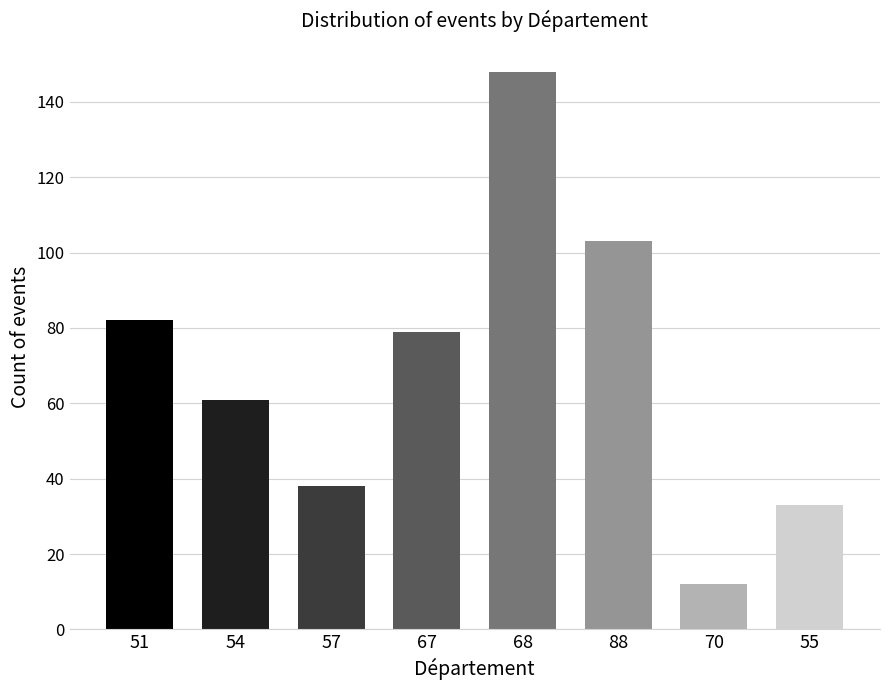

What is the change in value from 68 to 70?

-136